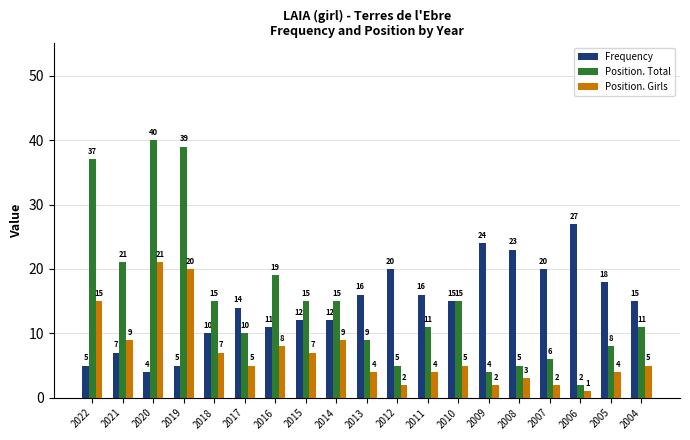

At which category is the sum across all series the highest?

2020